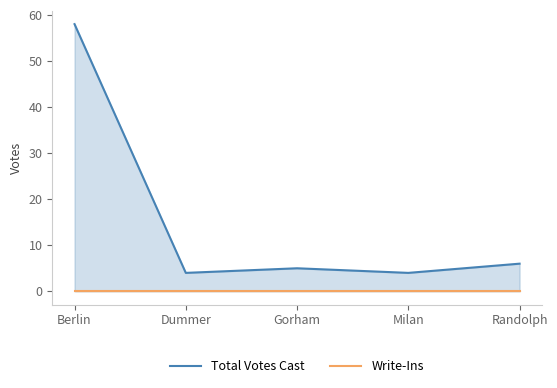

True or false: Write-Ins and Total Votes Cast intersect in this chart.

False